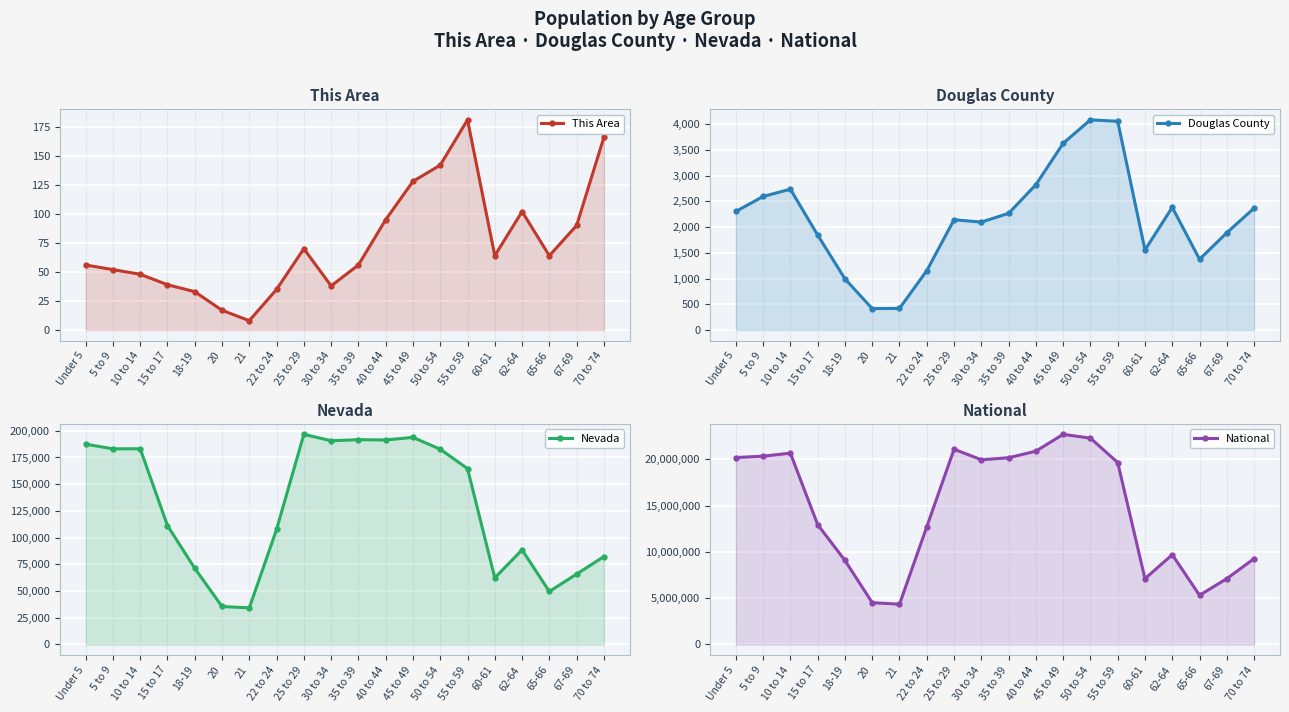

At which label does Nevada first exceed 164575?

Under 5